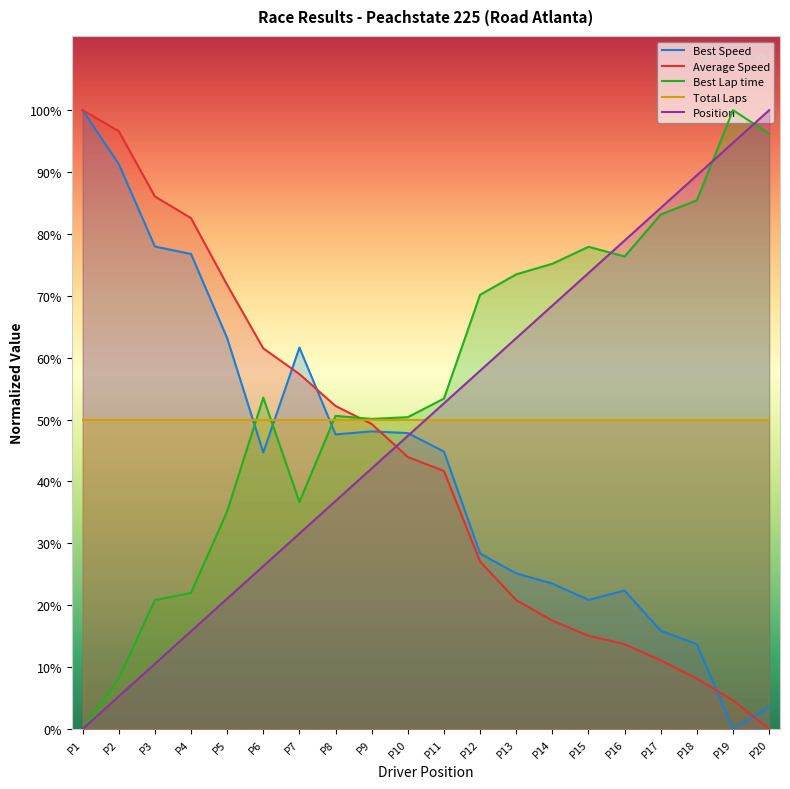

What is the value of the Best Lap time point at the 4th from the left?

22.0